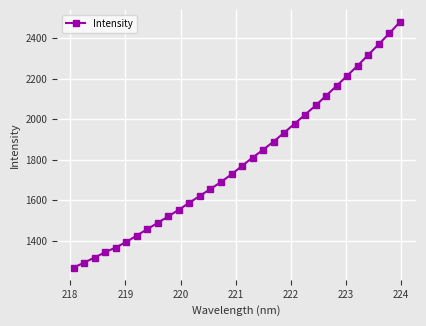

What is the value of the 11th point from the left?

1553.6